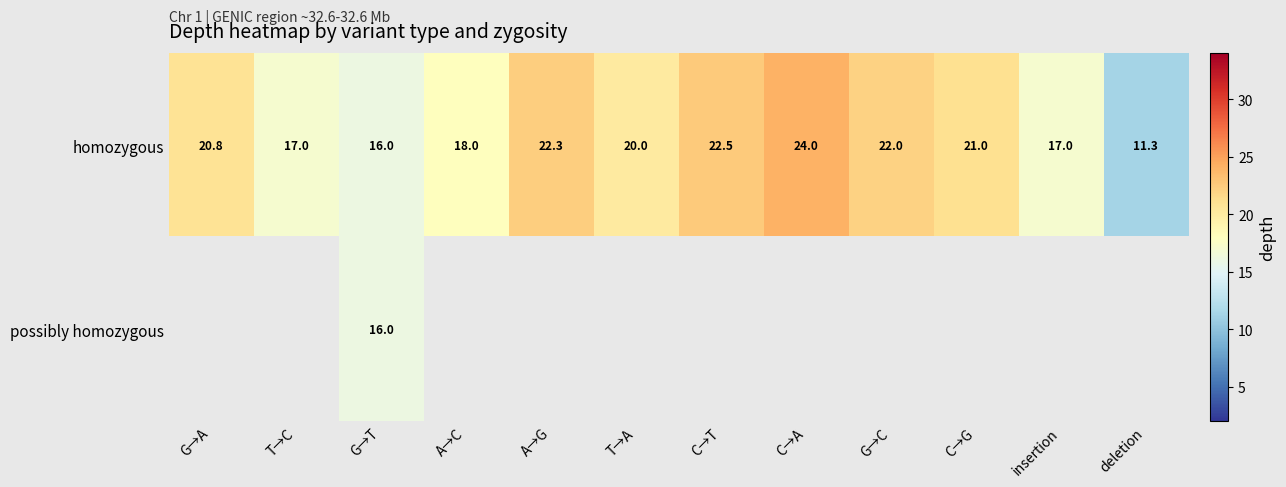

Read the homozygous value at G→T.

16.0